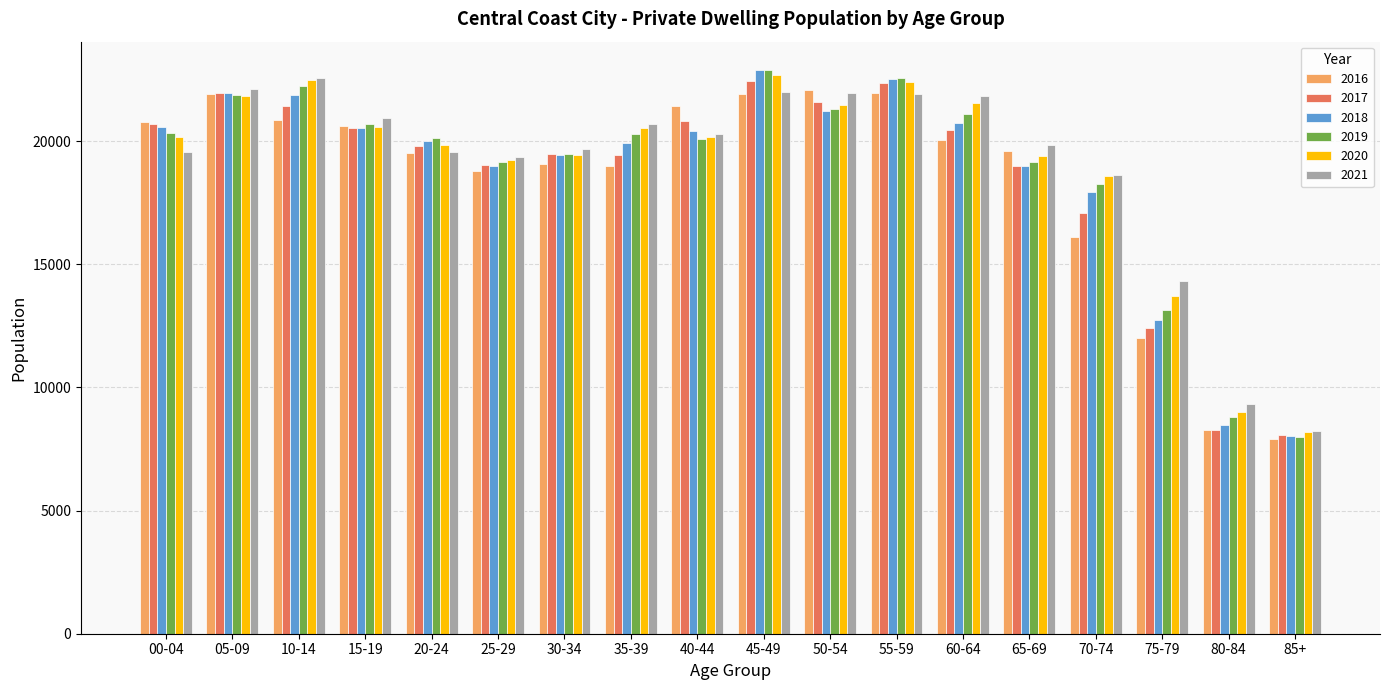

What is the value of the 2019 bar at the 9th from the left?

20078.0